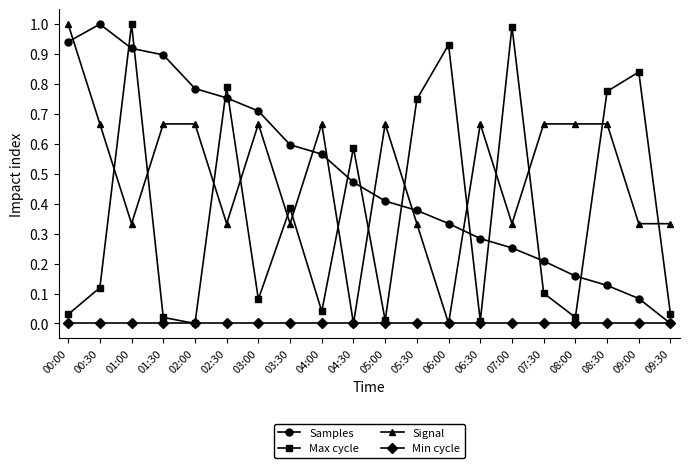

The Min cycle series shows 0.0 at 06:00. True or false?

True